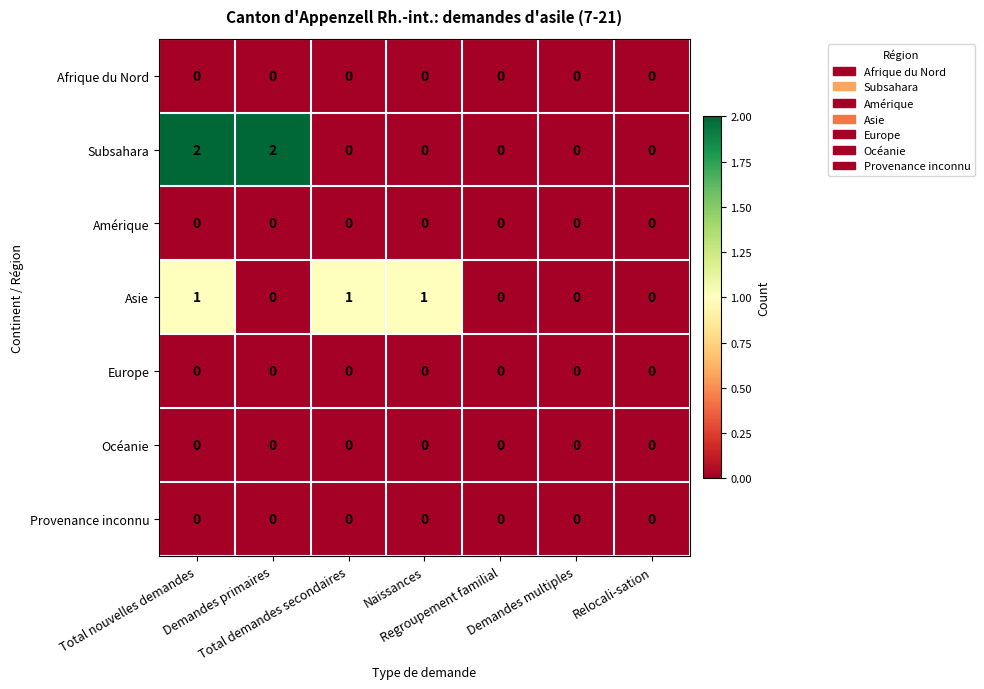

Which series has the widest spread of values?

Subsahara